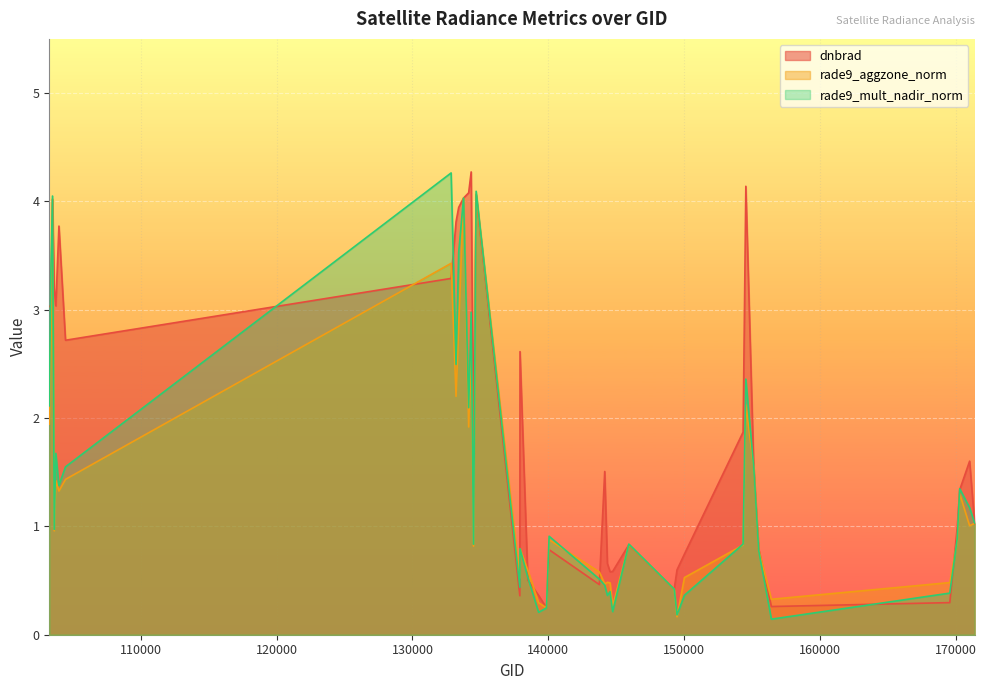

Where is the first local minimum for rade9_aggzone_norm?

103642